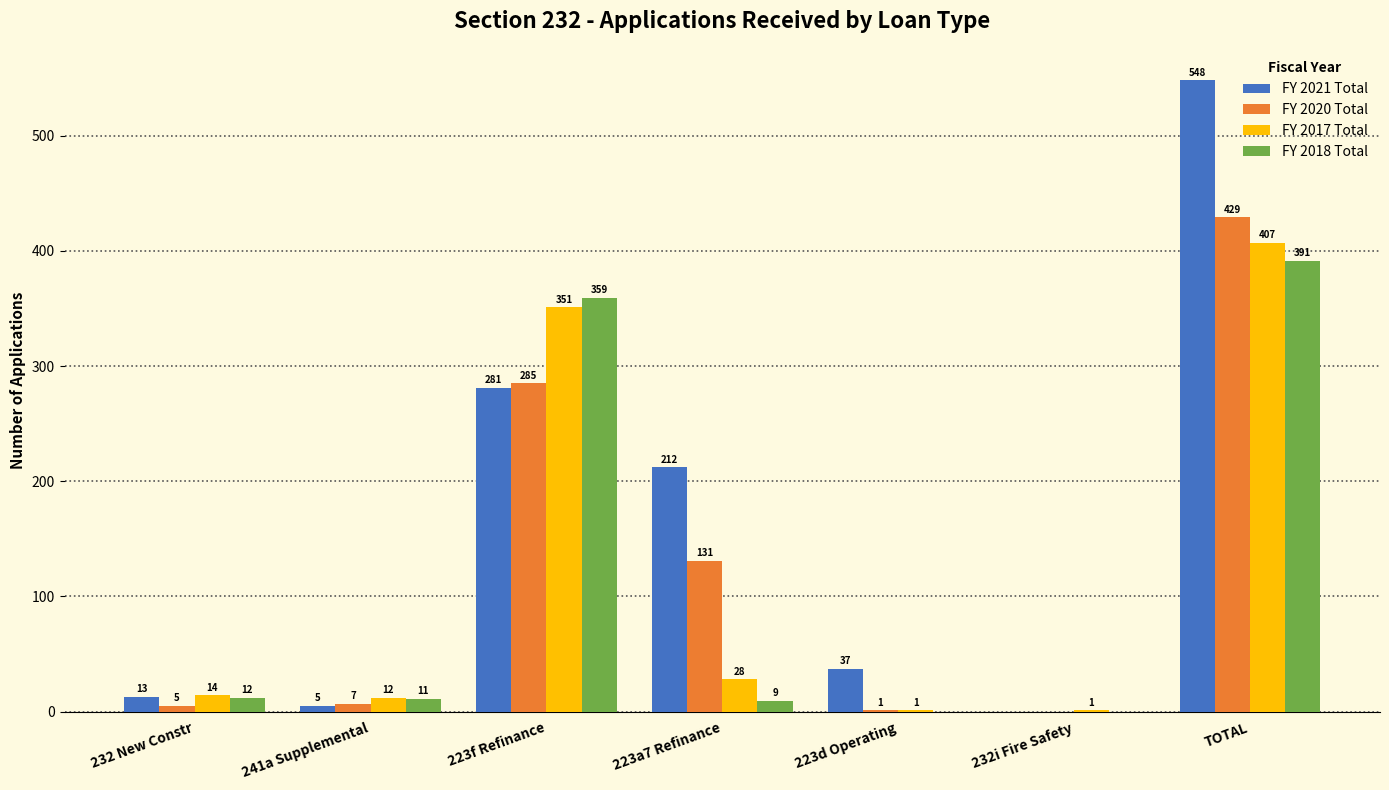

Which category has the highest value in the FY 2018 Total series?

TOTAL